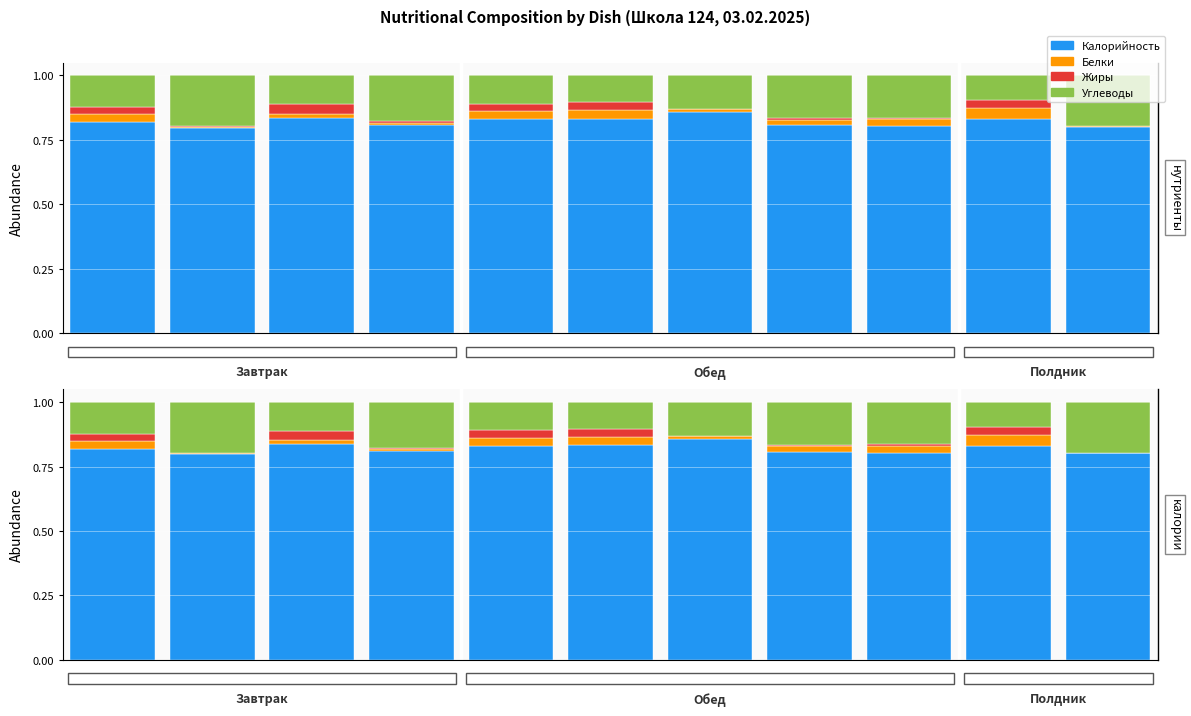

What is the difference between the maximum and second lowest values in the Калорийность series?

0.1